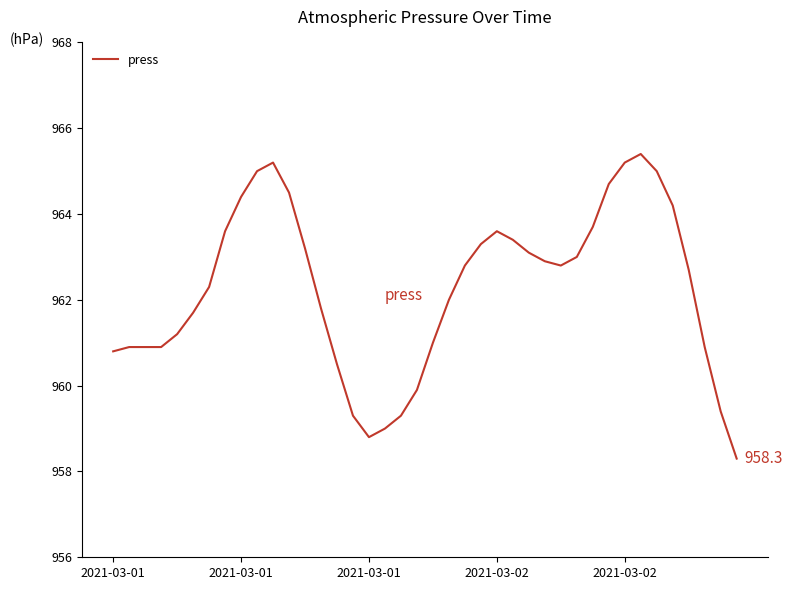

What is the minimum value shown in the chart?

958.3